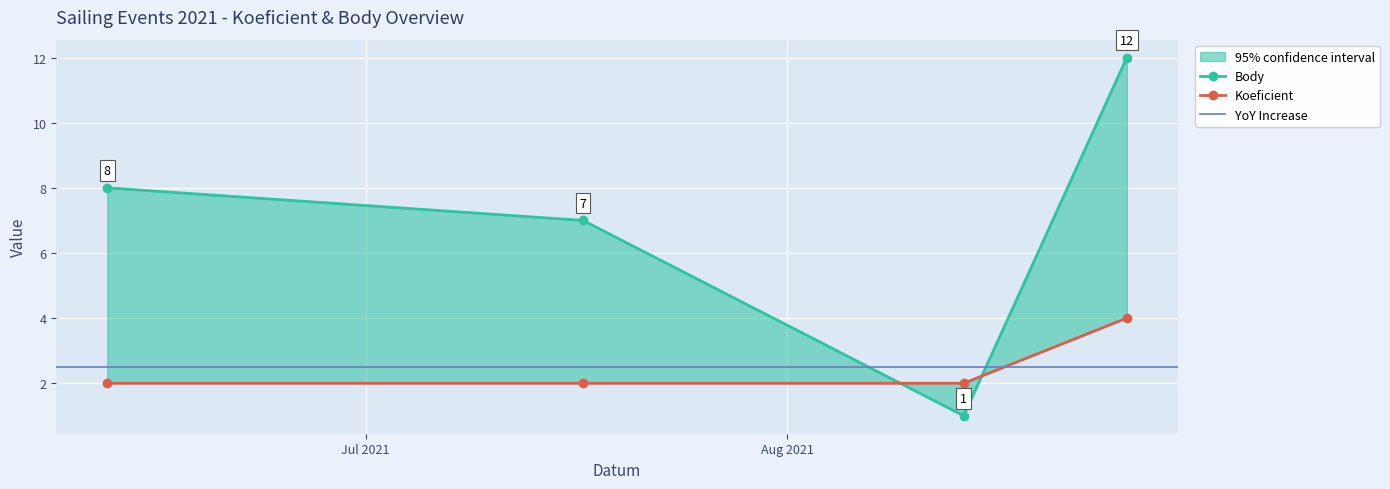

What position from the right is 2021-08-26?

1